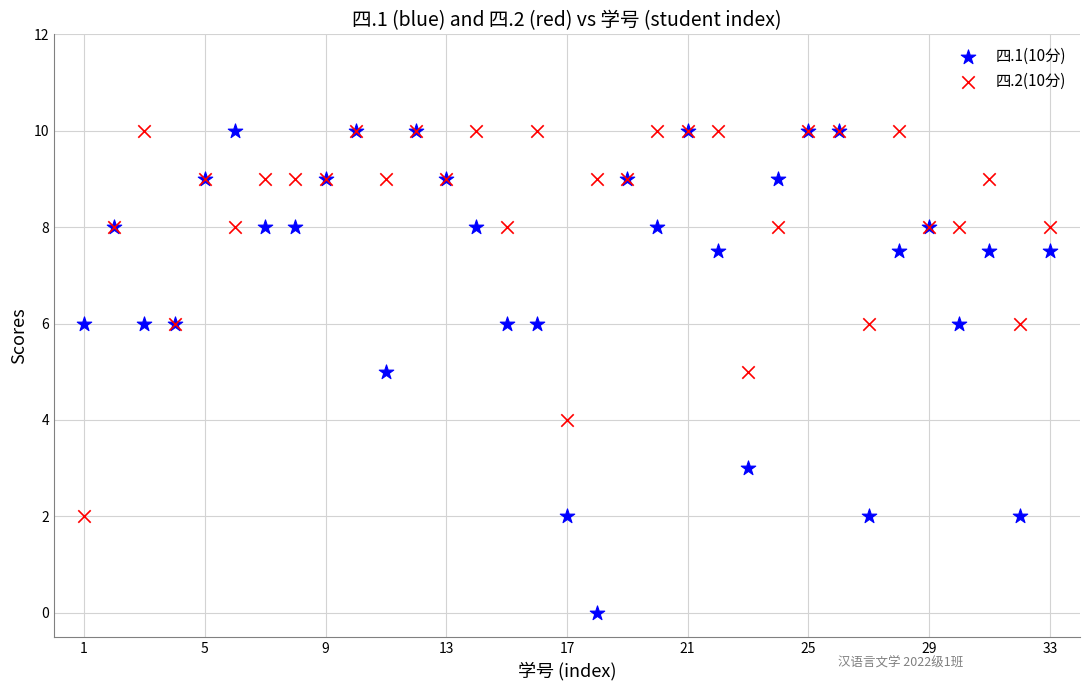

What is the X range (max minus min) for the scatter plot?

32.0